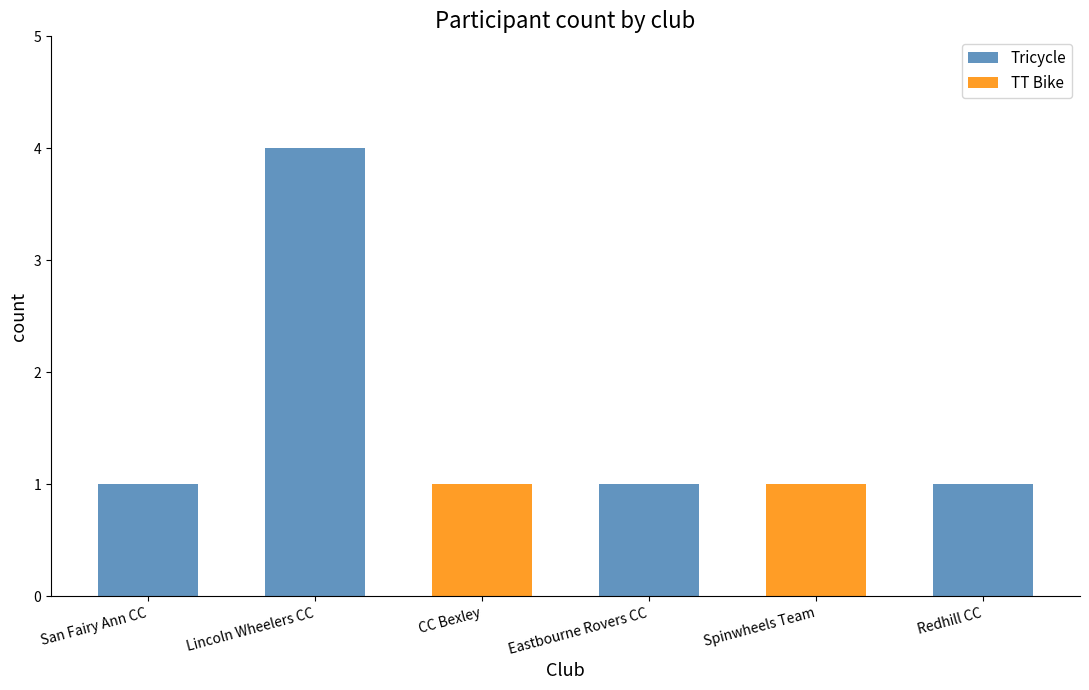

Reading left to right, list the values for the Tricycle series.

San Fairy Ann CC=1	Lincoln Wheelers CC=4	CC Bexley=0	Eastbourne Rovers CC=1	Spinwheels Team=0	Redhill CC=1